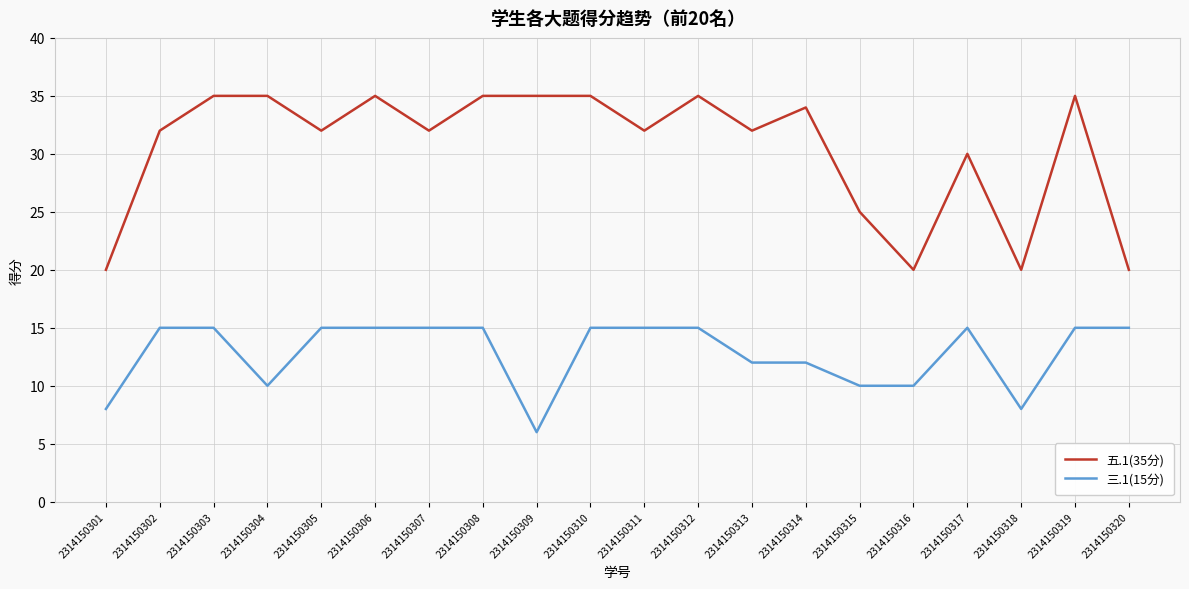

What is the difference between the maximum and minimum values in the 五.1(35分) series?

15